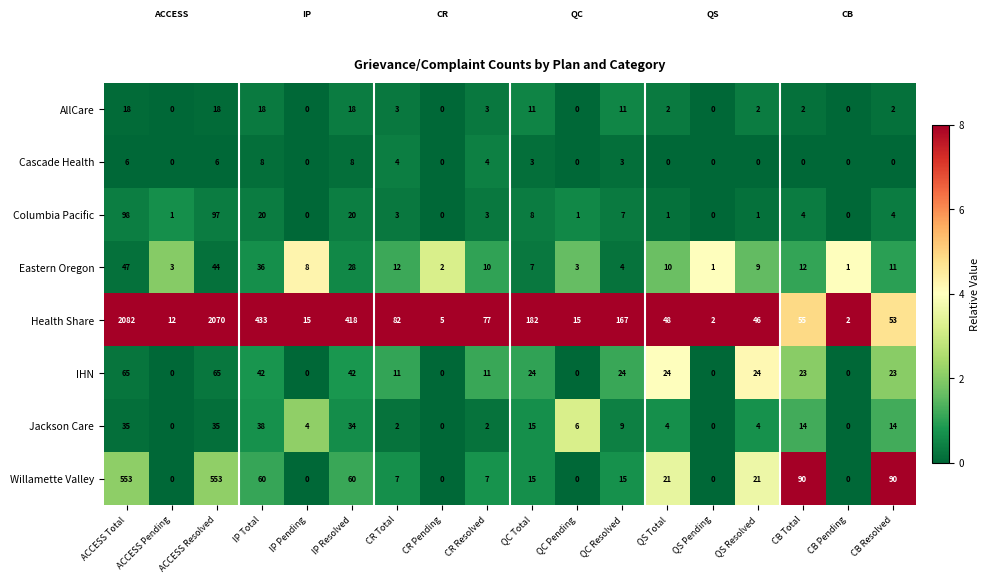

What is the difference between the Eastern Oregon values at CB Pending and IP Total?

35